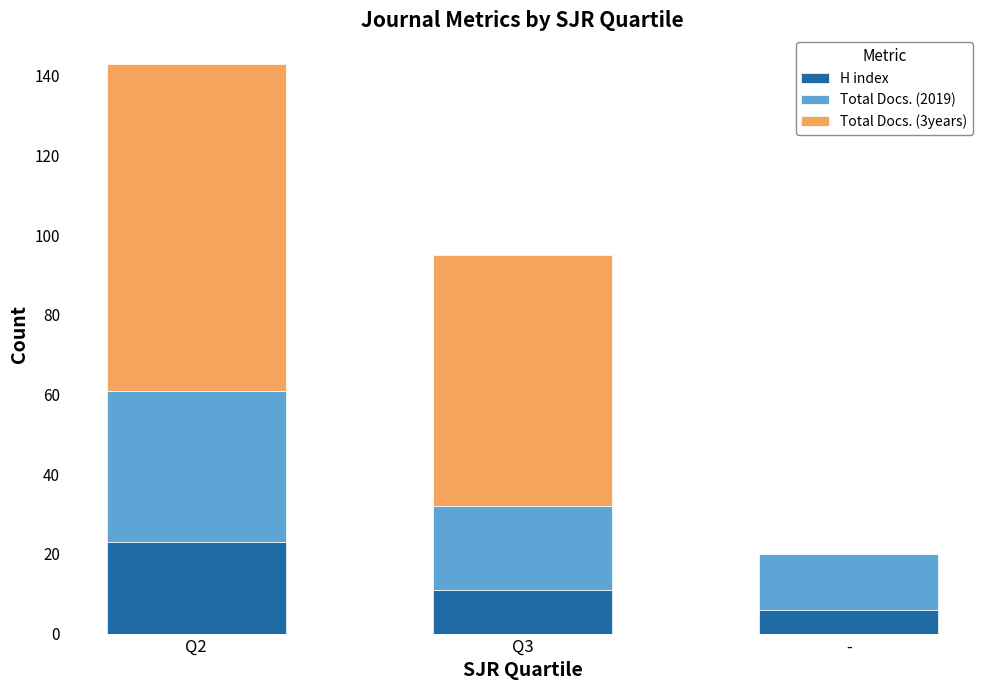

What is the total value across all series at Q3?

95